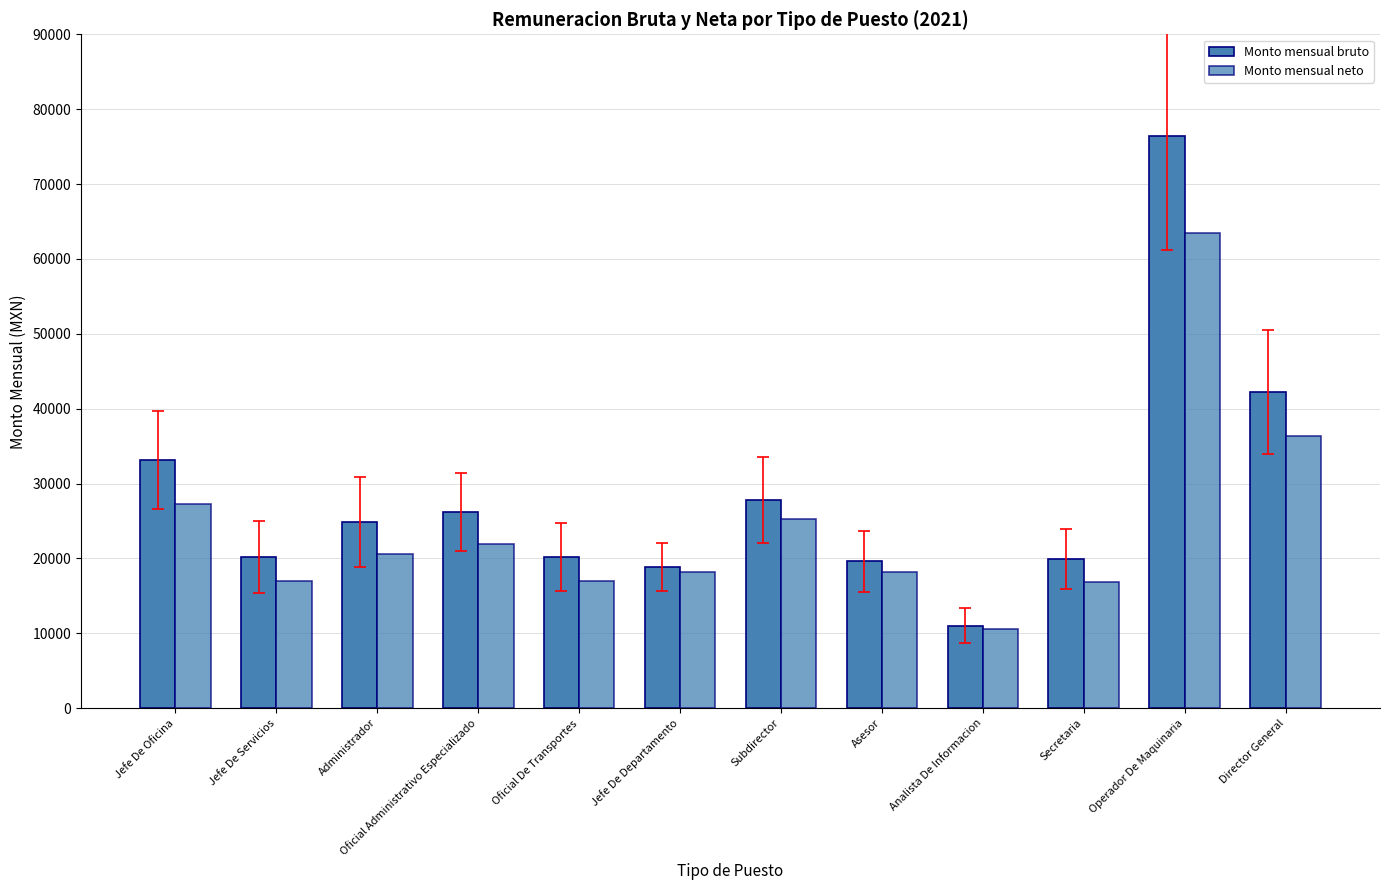

List the labels in order of Monto mensual bruto value, smallest first.

Analista De Informacion, Jefe De Departamento, Asesor, Secretaria, Jefe De Servicios, Oficial De Transportes, Administrador, Oficial Administrativo Especializado, Subdirector, Jefe De Oficina, Director General, Operador De Maquinaria